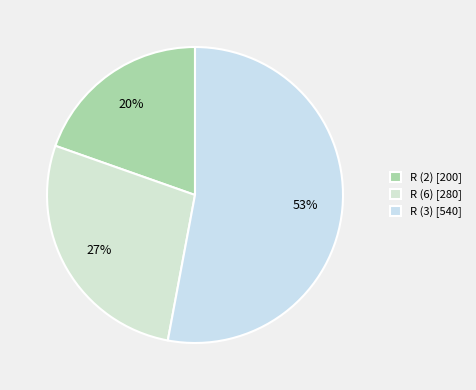

Is there any slice that represents more than half of the pie?

Yes